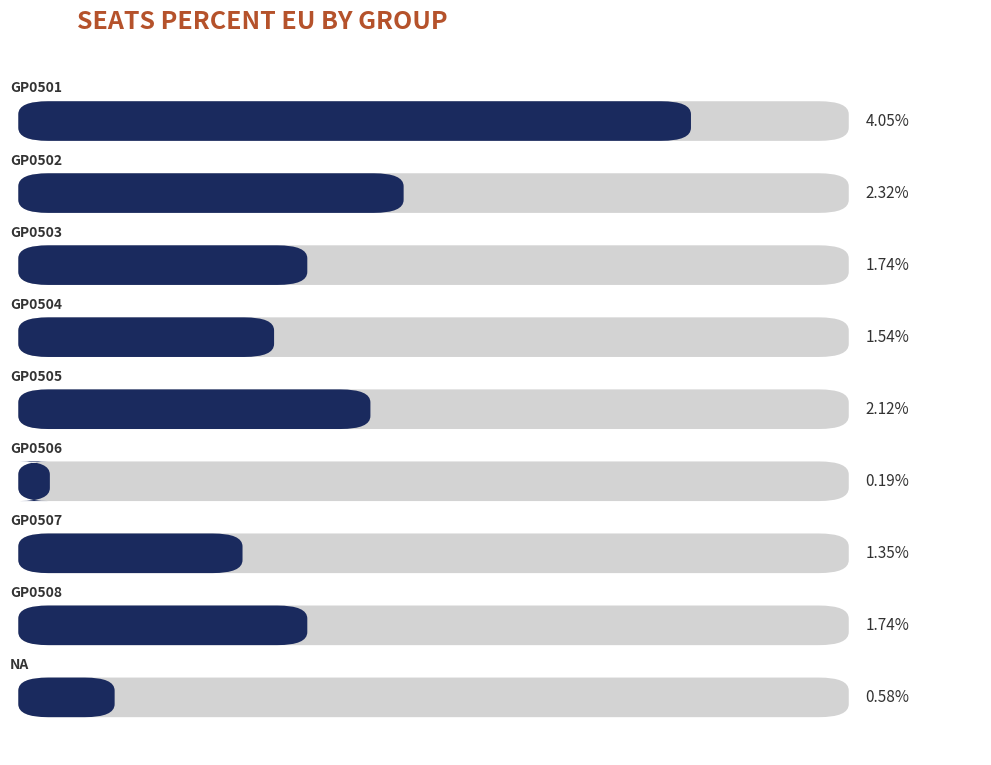

Rank the categories by value from lowest to highest.

GP0506, NA, GP0507, GP0504, GP0503, GP0508, GP0505, GP0502, GP0501